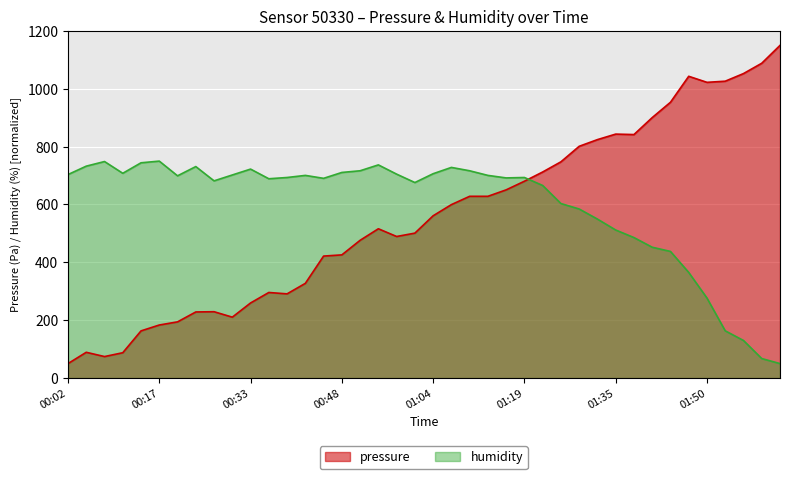

Where do pressure and humidity first cross each other?

01:19 and 01:22